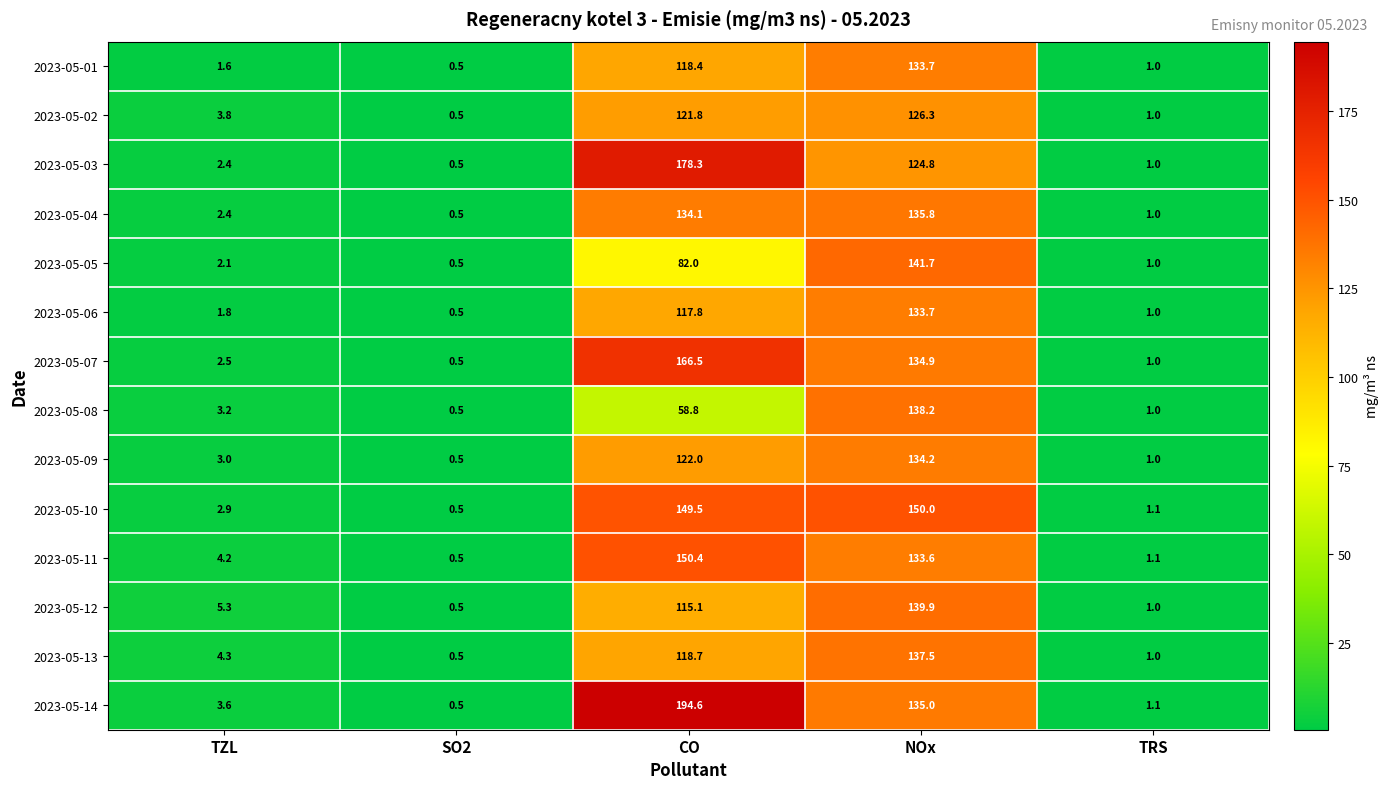

What is the difference between the 2023-05-06 values at SO2 and NOx?

133.2